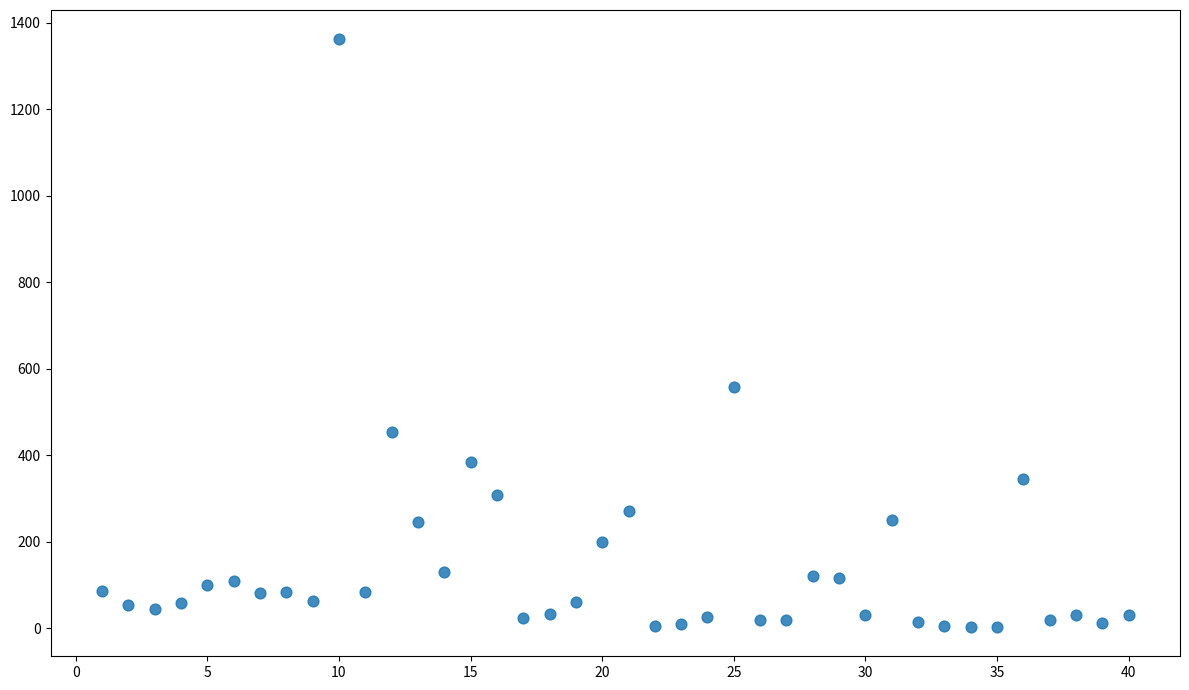

What Y value in the scatter plot is closest to 682?

557